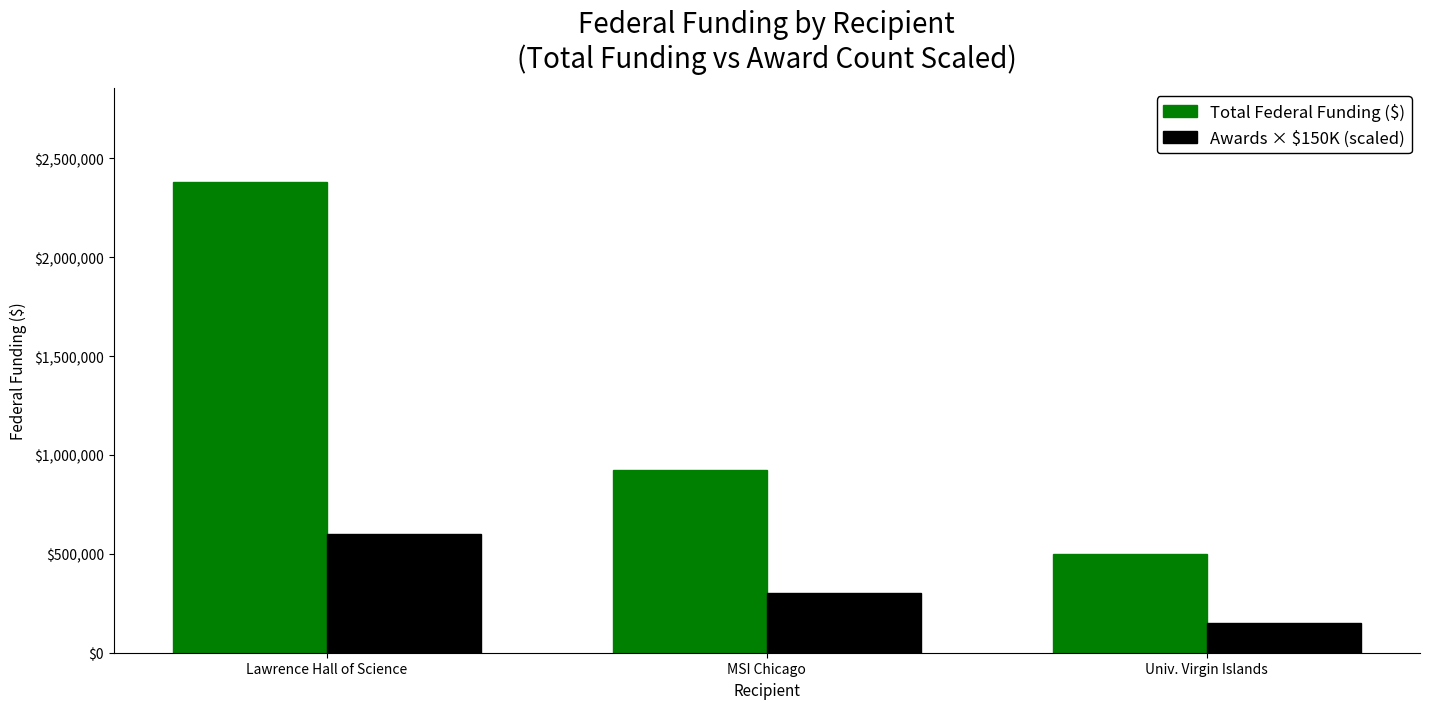

What is the smallest value displayed?

150000